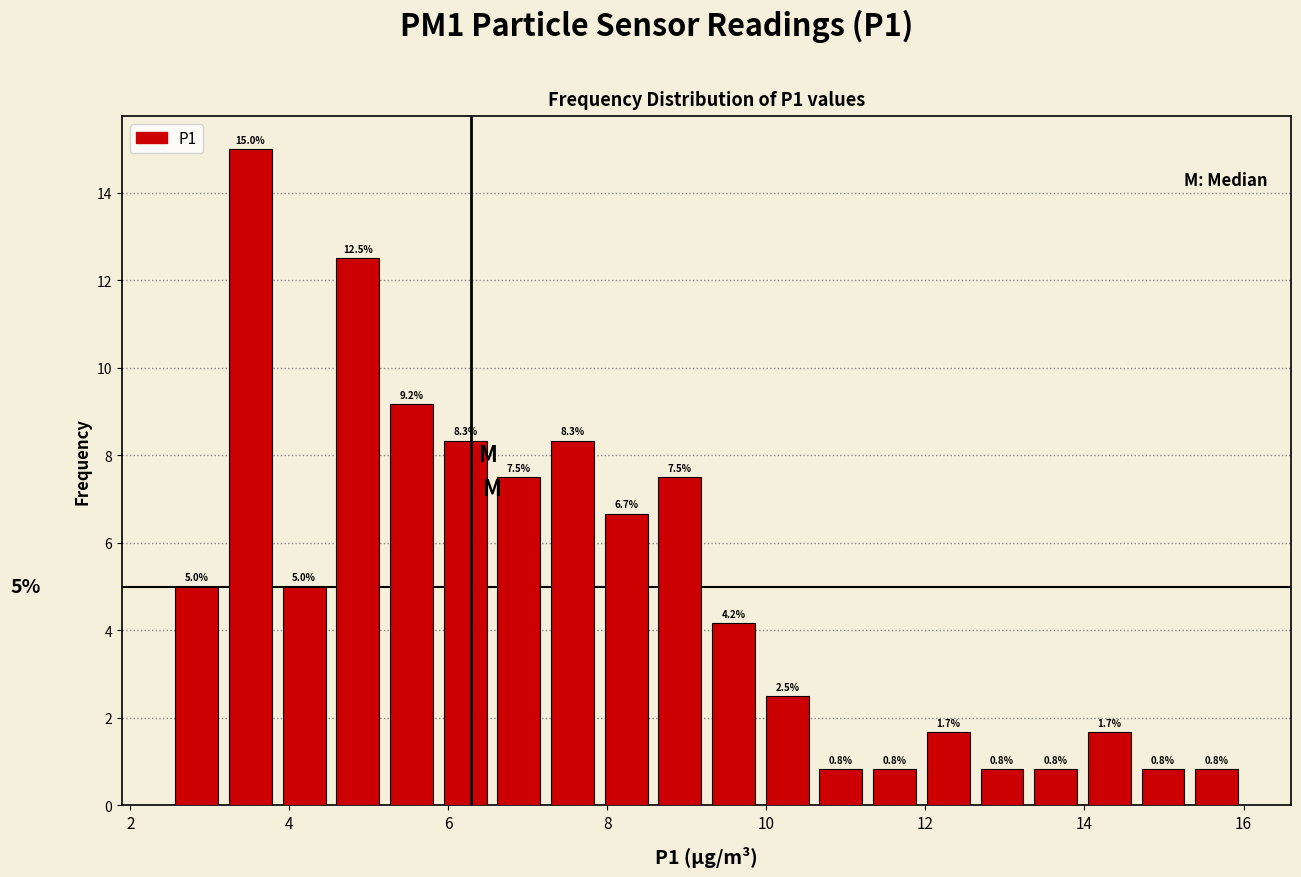

Read against the x-axis, roughly where is the centre of the tallest bar?

3.6